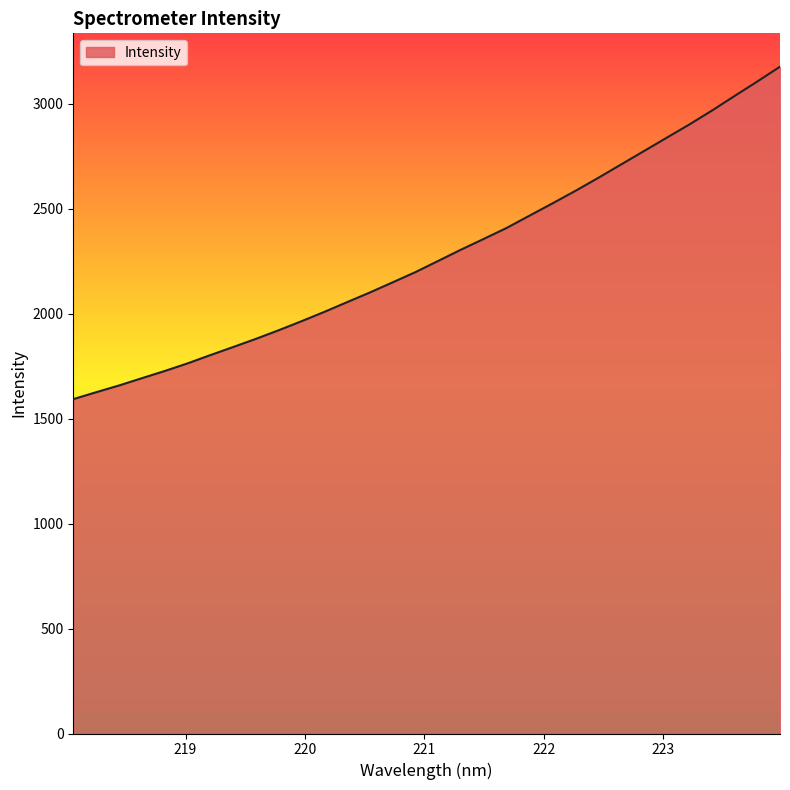

What is the difference between the maximum and minimum values?

1583.5